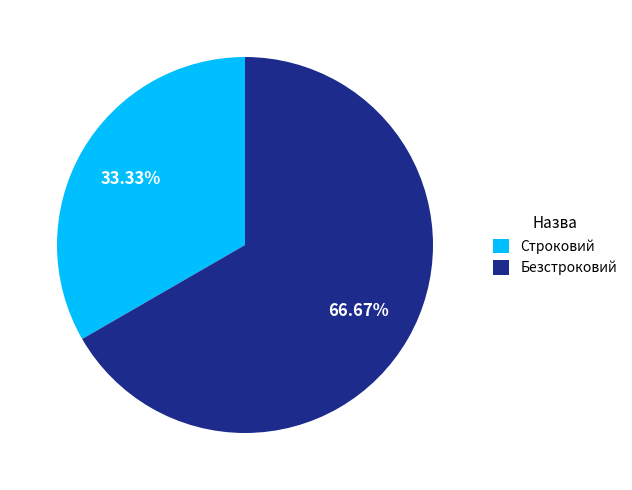

Which category has the biggest portion of the pie?

Безстроковий